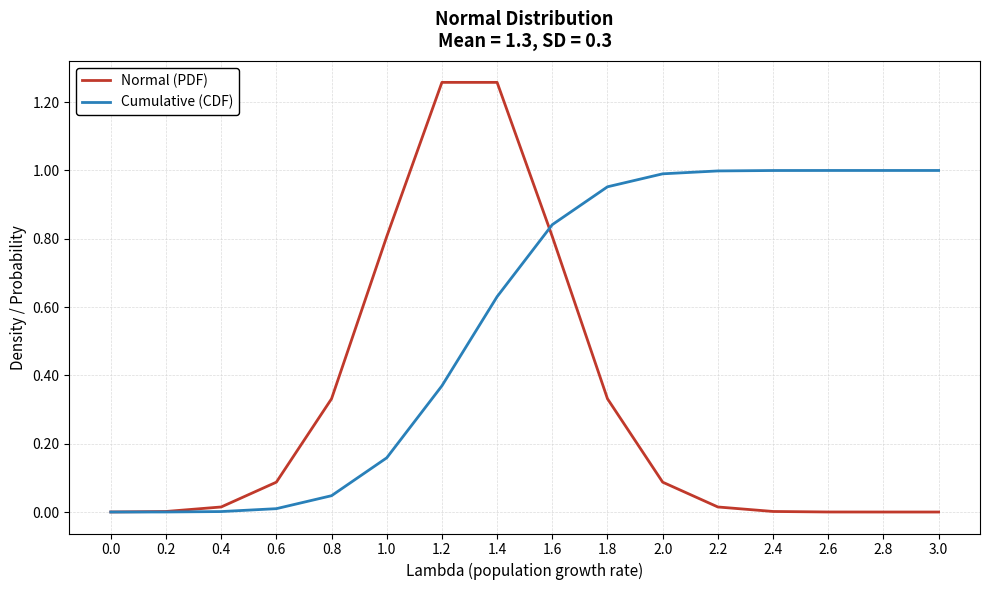

Which series has the largest range (max minus min)?

Normal (PDF)